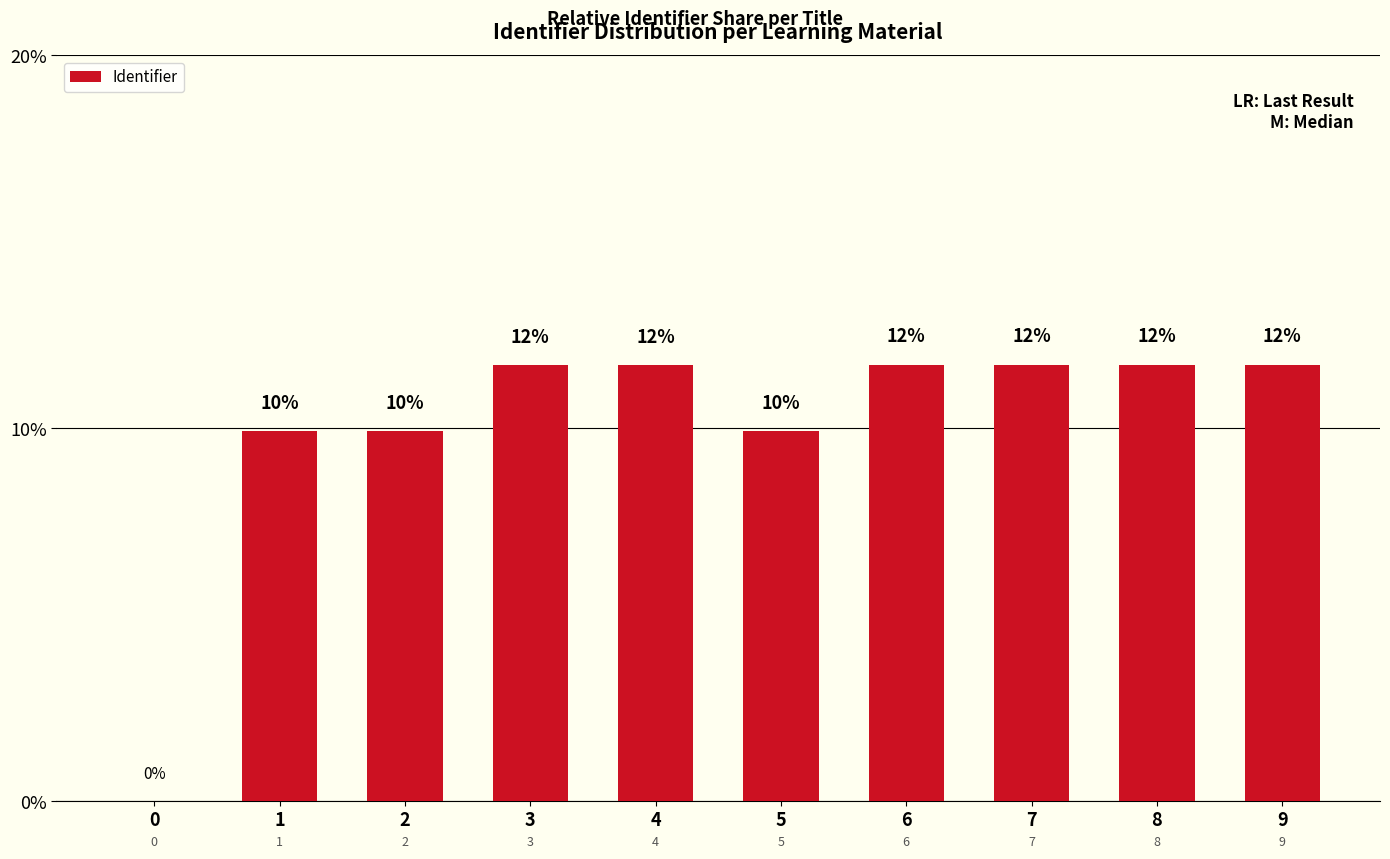

Which label corresponds to the largest value in the chart?

9